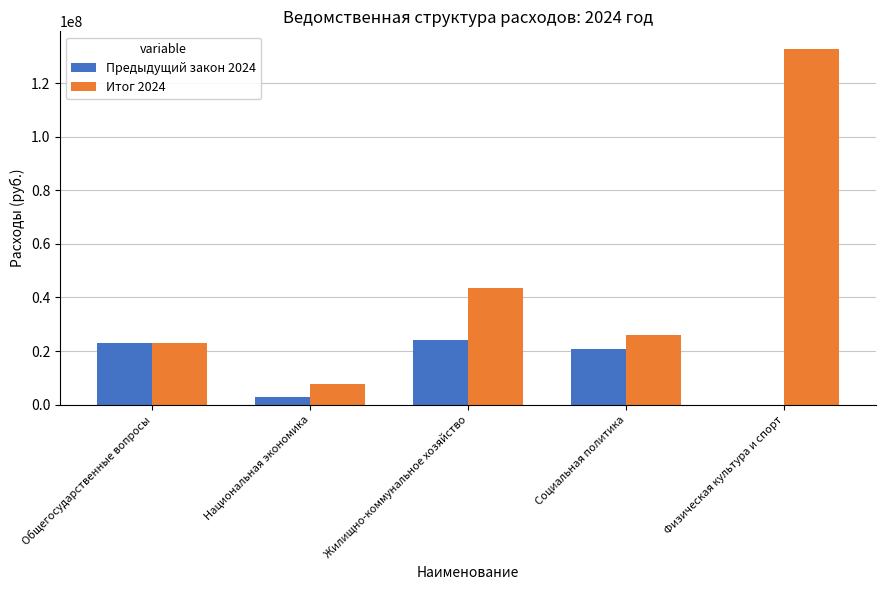

At which label does Итог 2024 first exceed 26133968?

Жилищно-коммунальное хозяйство